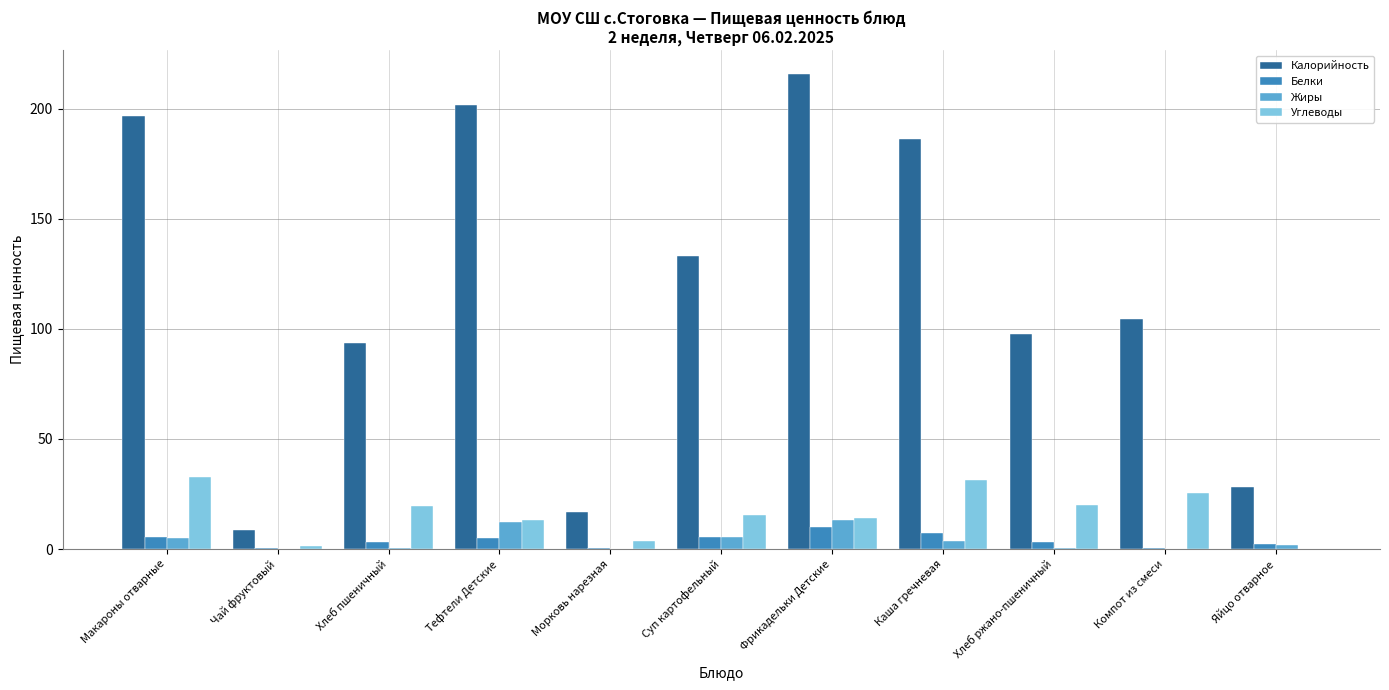

What is the total value across all series at Суп картофельный?

159.7